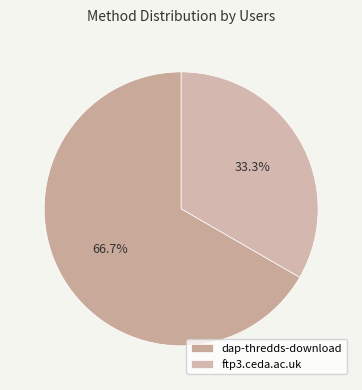

How many slices are in this pie chart?

2